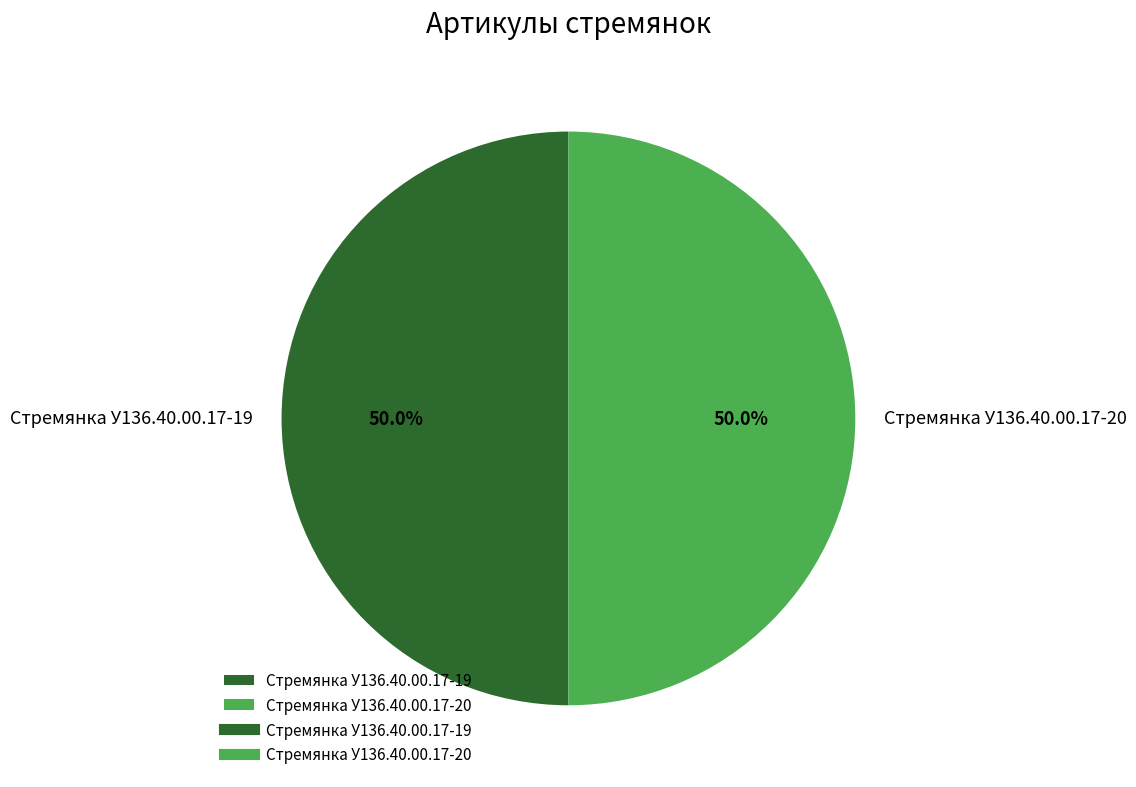

To the nearest percent, what percentage of the pie is Стремянка У136.40.00.17-19?

50%